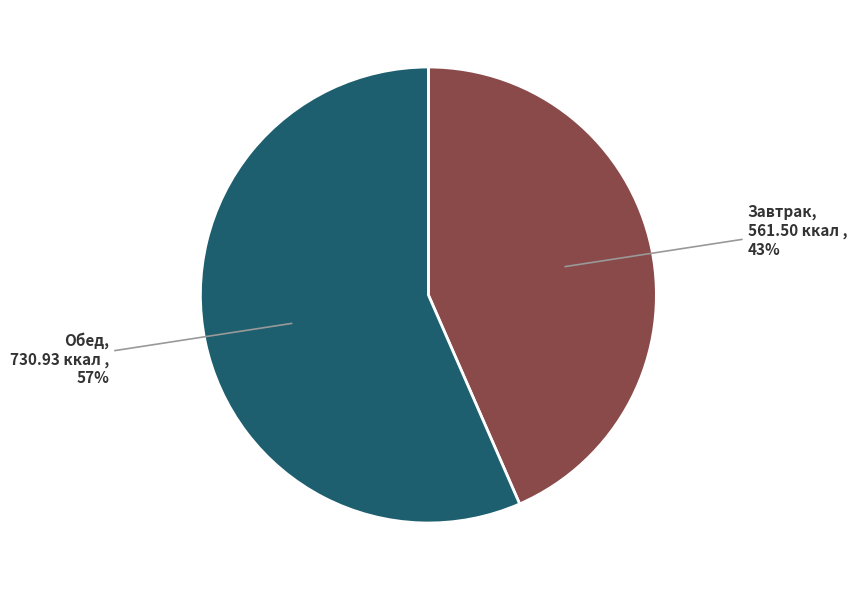

To the nearest percent, what is the average slice percentage?

50%